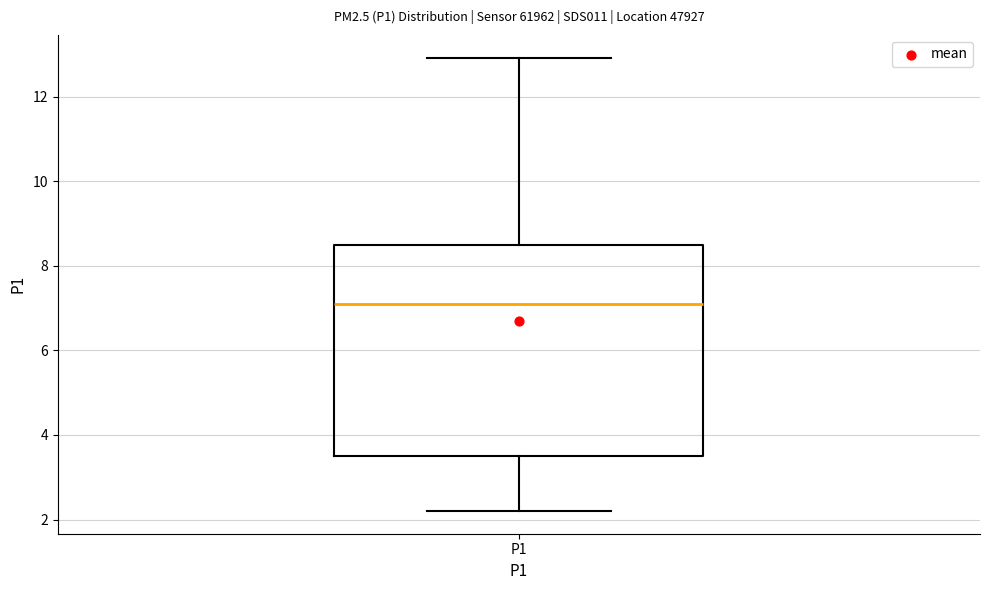

Where is the upper edge of the box for P1 on the y-axis? The values are not printed on the chart, so give them approximately, as read against the axis.

8.6